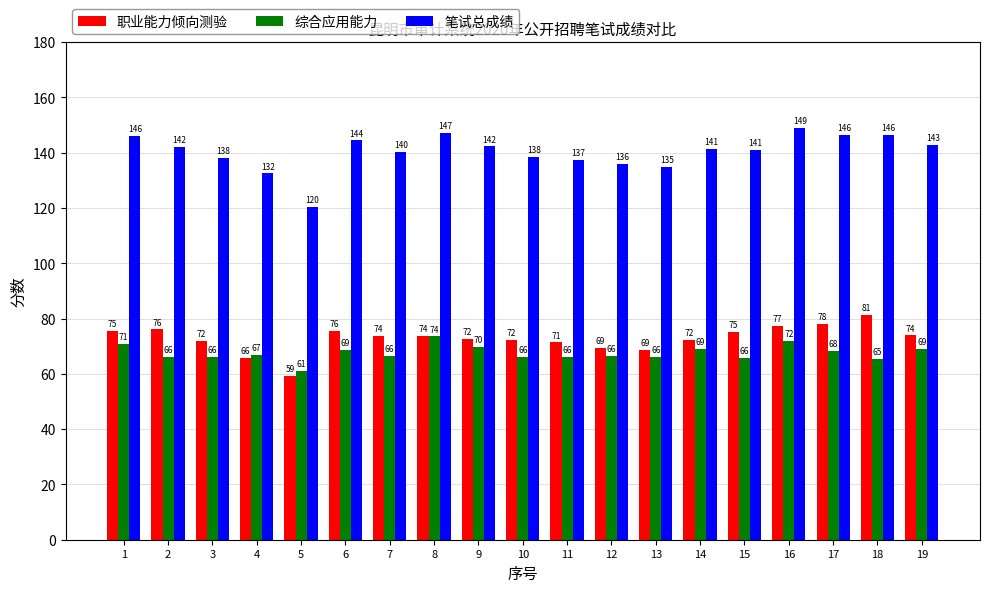

Which series has the largest range (max minus min)?

笔试总成绩